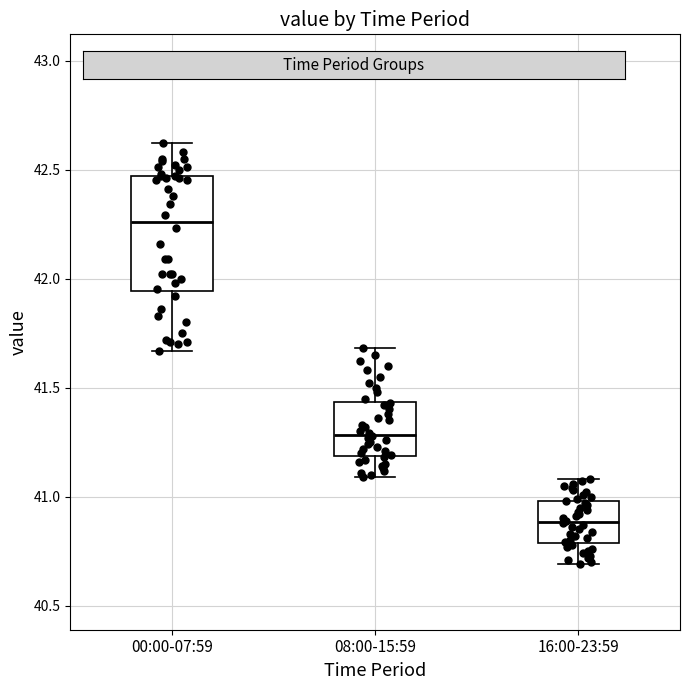

Which box's median line is the highest?

00:00-07:59